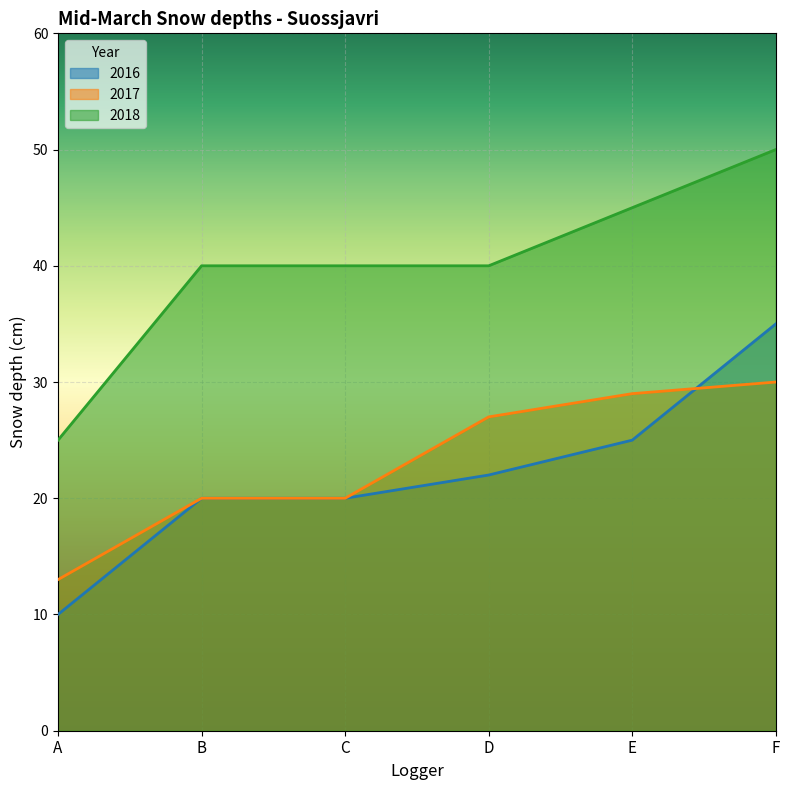

What is the difference between the maximum and minimum values in the 2017 series?

17